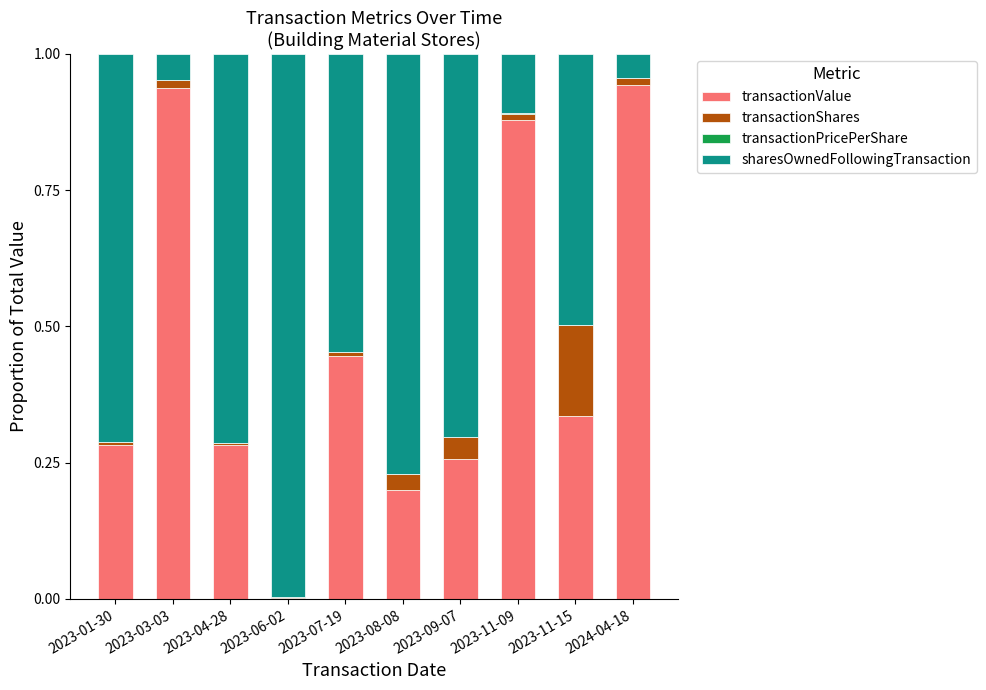

The value of transactionValue at 2023-04-28 is 0.5. True or false?

False